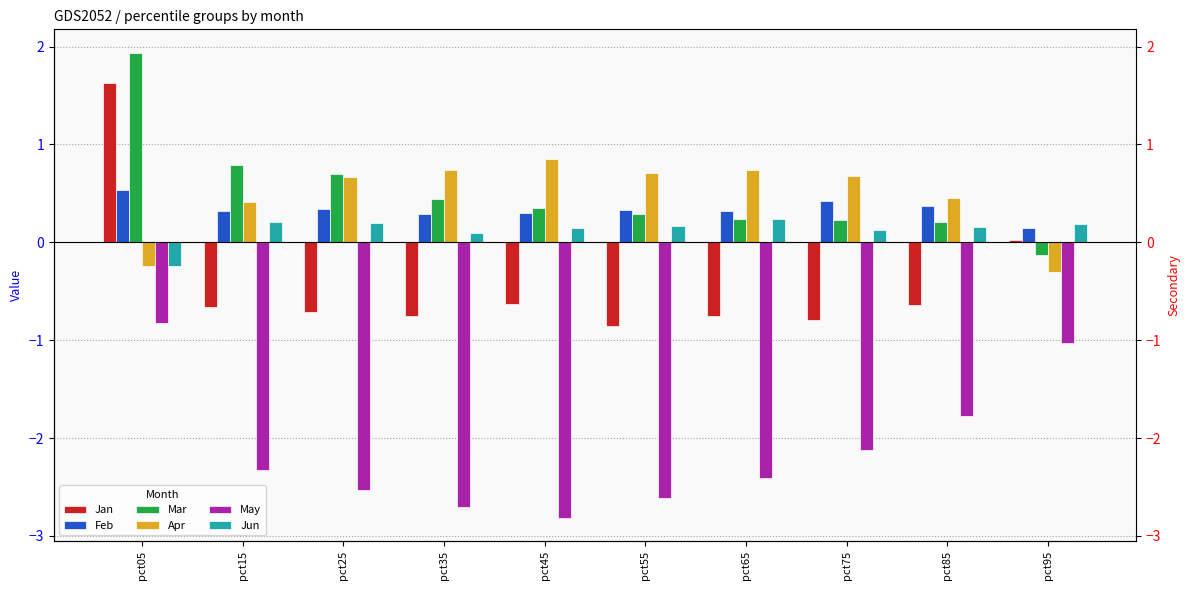

What is the sum of the May values at pct25 and pct65?

-4.9